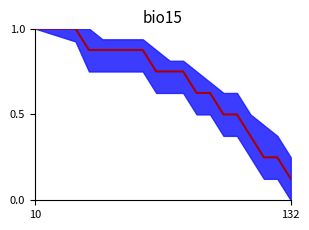

Approximately how many times larger is the value at 2 compared to 10?

1.0